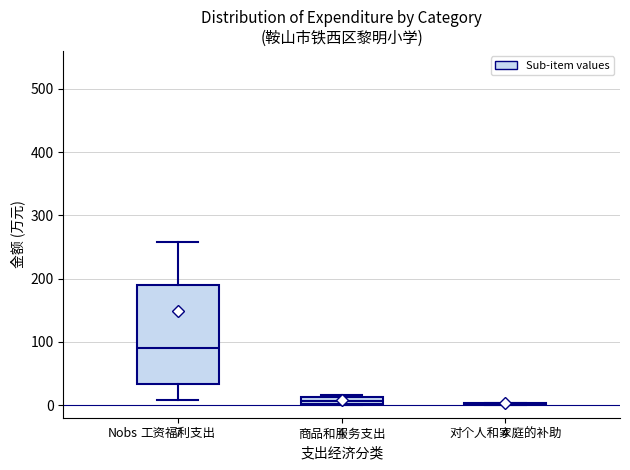

Which box is the tallest, from its lower edge to its upper edge?

工资福利支出